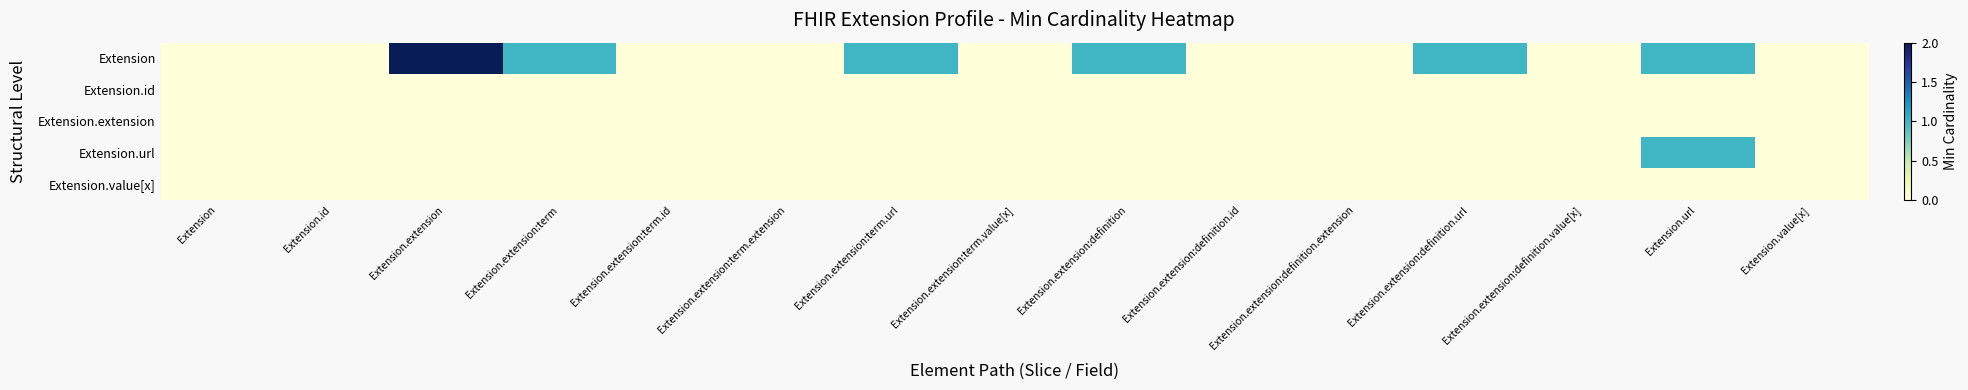

Reading left to right, list all the values displayed in this chart.

Extension: Extension=0	Extension.id=0	Extension.extension=2	Extension.extension:term=1	Extension.extension:term.id=0	Extension.extension:term.extension=0	Extension.extension:term.url=1	Extension.extension:term.value[x]=0	Extension.extension:definition=1	Extension.extension:definition.id=0	Extension.extension:definition.extension=0	Extension.extension:definition.url=1	Extension.extension:definition.value[x]=0	Extension.url=1	Extension.value[x]=0
Extension.id: Extension=0	Extension.id=0	Extension.extension=0	Extension.extension:term=0	Extension.extension:term.id=0	Extension.extension:term.extension=0	Extension.extension:term.url=0	Extension.extension:term.value[x]=0	Extension.extension:definition=0	Extension.extension:definition.id=0	Extension.extension:definition.extension=0	Extension.extension:definition.url=0	Extension.extension:definition.value[x]=0	Extension.url=0	Extension.value[x]=0
Extension.extension: Extension=0	Extension.id=0	Extension.extension=0	Extension.extension:term=0	Extension.extension:term.id=0	Extension.extension:term.extension=0	Extension.extension:term.url=0	Extension.extension:term.value[x]=0	Extension.extension:definition=0	Extension.extension:definition.id=0	Extension.extension:definition.extension=0	Extension.extension:definition.url=0	Extension.extension:definition.value[x]=0	Extension.url=0	Extension.value[x]=0
Extension.url: Extension=0	Extension.id=0	Extension.extension=0	Extension.extension:term=0	Extension.extension:term.id=0	Extension.extension:term.extension=0	Extension.extension:term.url=0	Extension.extension:term.value[x]=0	Extension.extension:definition=0	Extension.extension:definition.id=0	Extension.extension:definition.extension=0	Extension.extension:definition.url=0	Extension.extension:definition.value[x]=0	Extension.url=1	Extension.value[x]=0
Extension.value[x]: Extension=0	Extension.id=0	Extension.extension=0	Extension.extension:term=0	Extension.extension:term.id=0	Extension.extension:term.extension=0	Extension.extension:term.url=0	Extension.extension:term.value[x]=0	Extension.extension:definition=0	Extension.extension:definition.id=0	Extension.extension:definition.extension=0	Extension.extension:definition.url=0	Extension.extension:definition.value[x]=0	Extension.url=0	Extension.value[x]=0